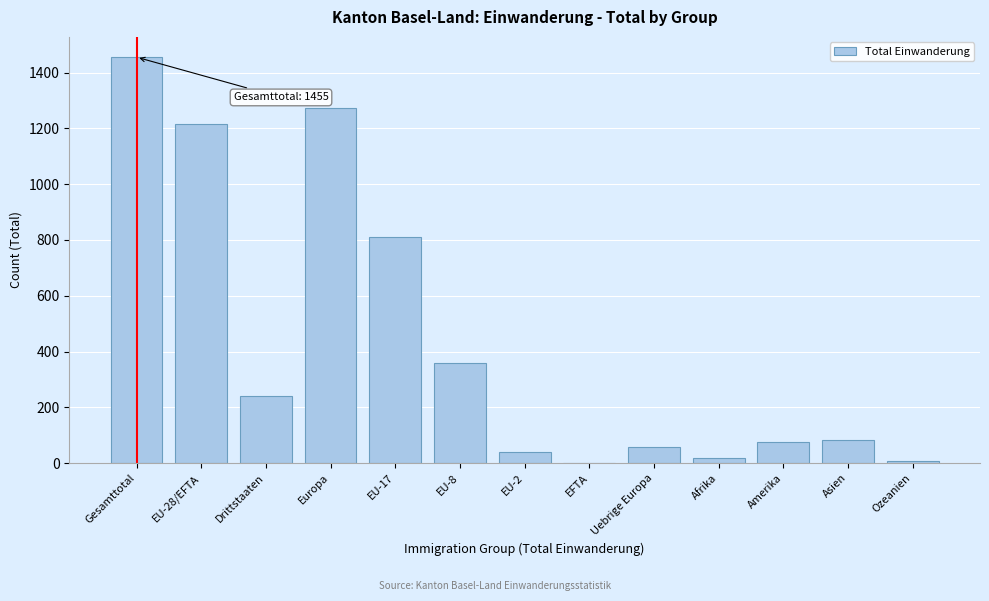

What is the sum of all values?

5633